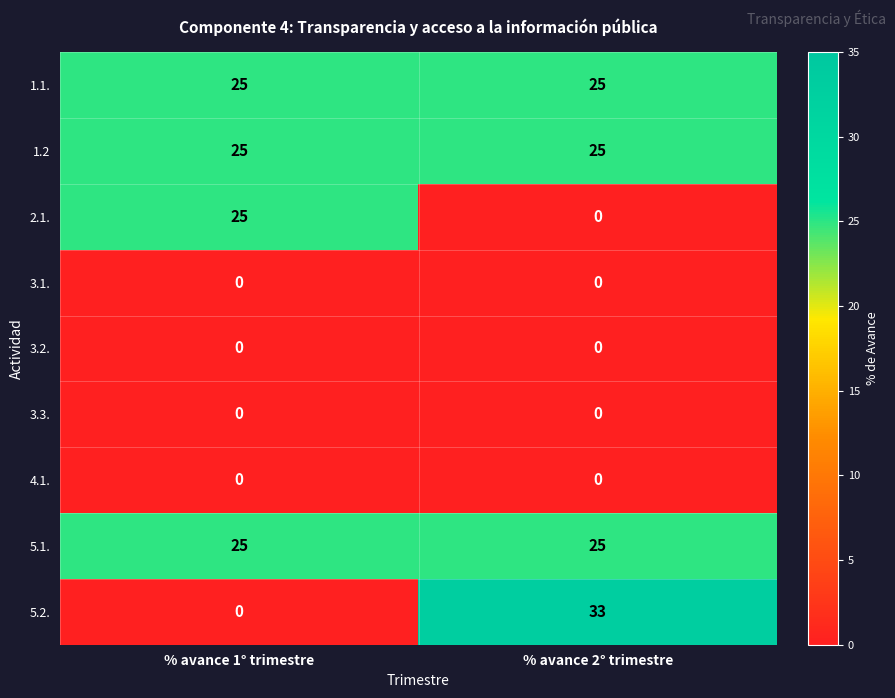

What is the approximate value of 5.1. at % avance 2° trimestre?

25